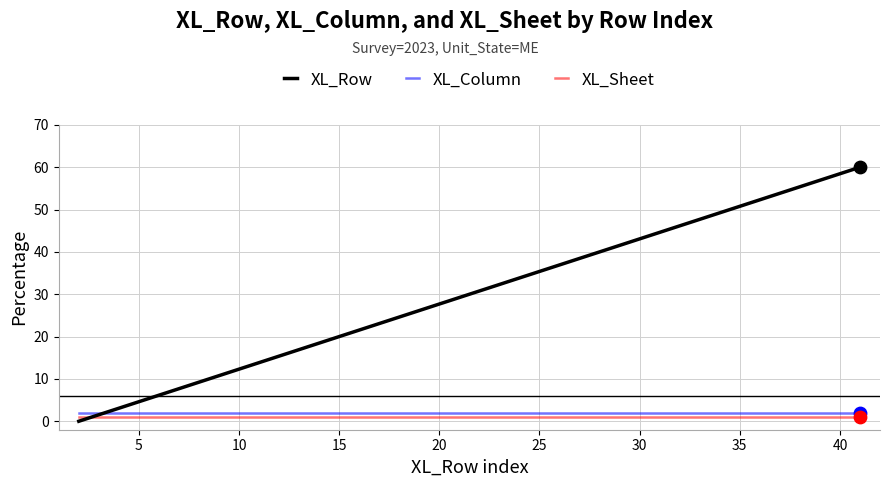

What are all the series names shown in the legend?

XL_Row, XL_Column, XL_Sheet